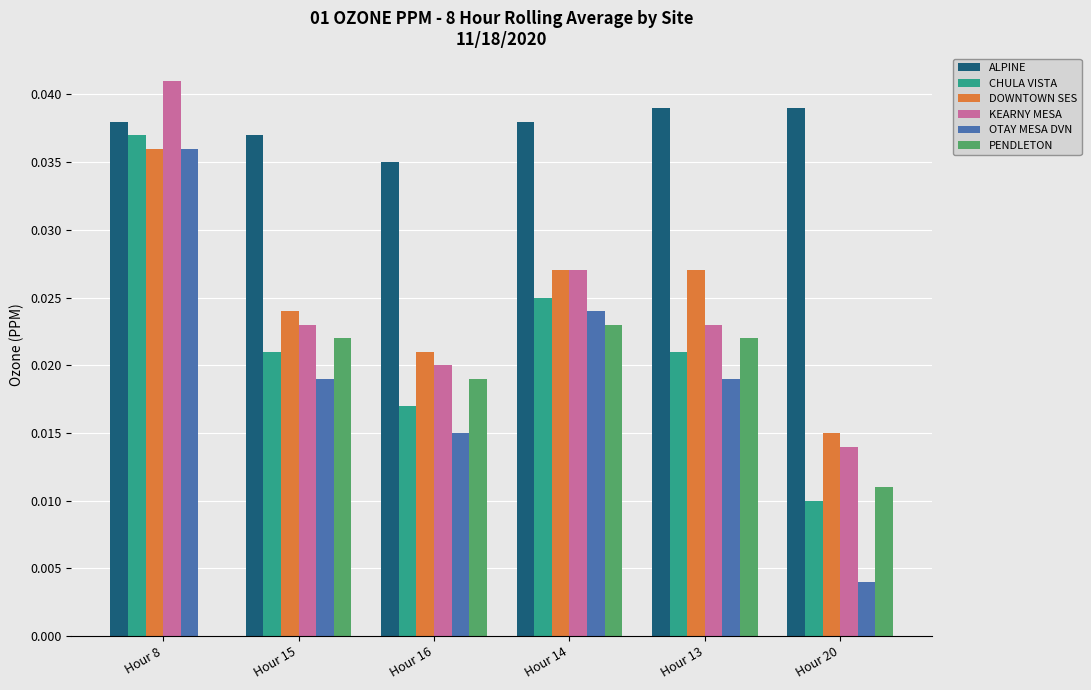

Which series has the largest total across all categories?

ALPINE